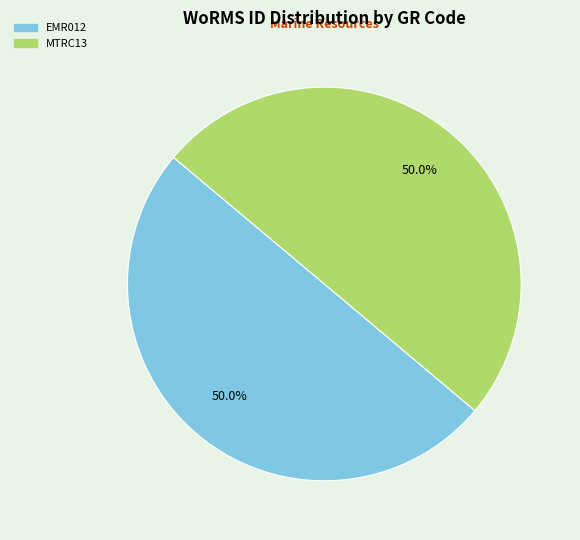

Is it true that MTRC13 is 42% of the pie?

False